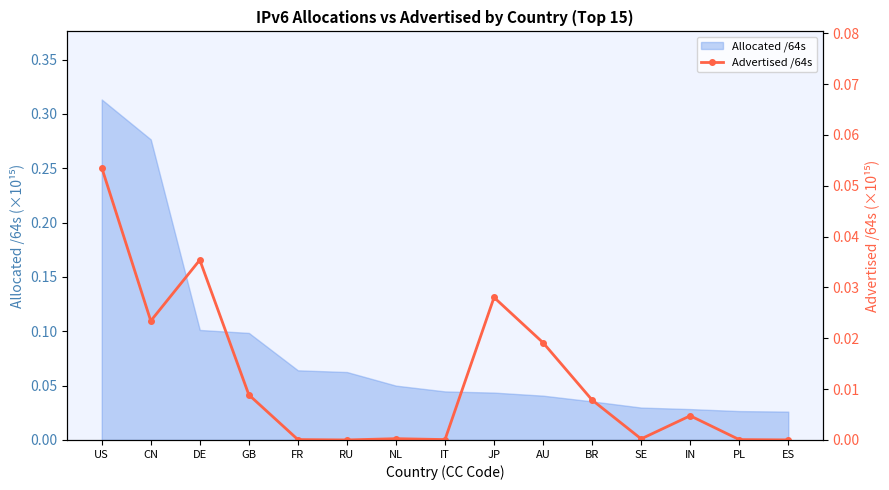

At which label does Allocated /64s reach its peak?

US